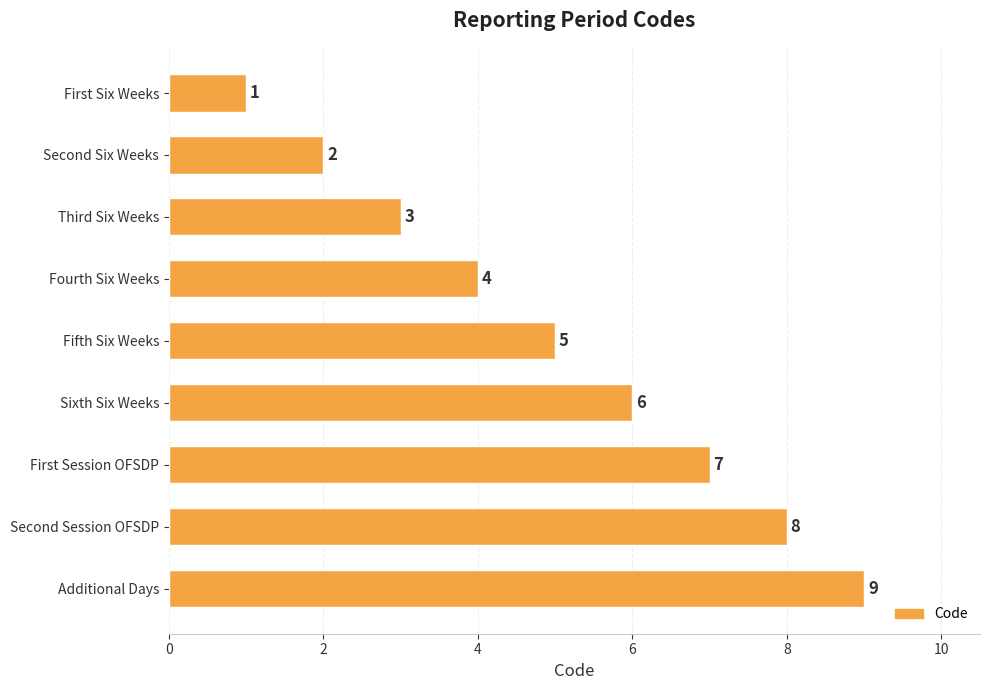

List the labels in order of value, smallest first.

First Six Weeks, Second Six Weeks, Third Six Weeks, Fourth Six Weeks, Fifth Six Weeks, Sixth Six Weeks, First Session OFSDP, Second Session OFSDP, Additional Days